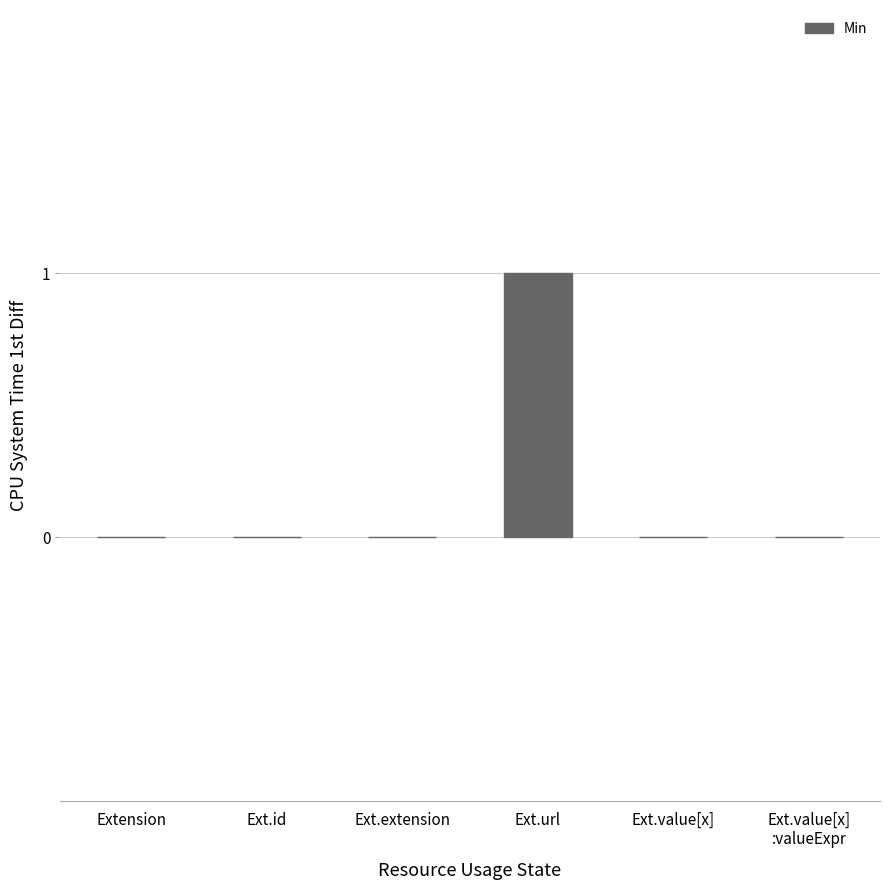

Are the bars grouped side by side (vs. stacked)?

No